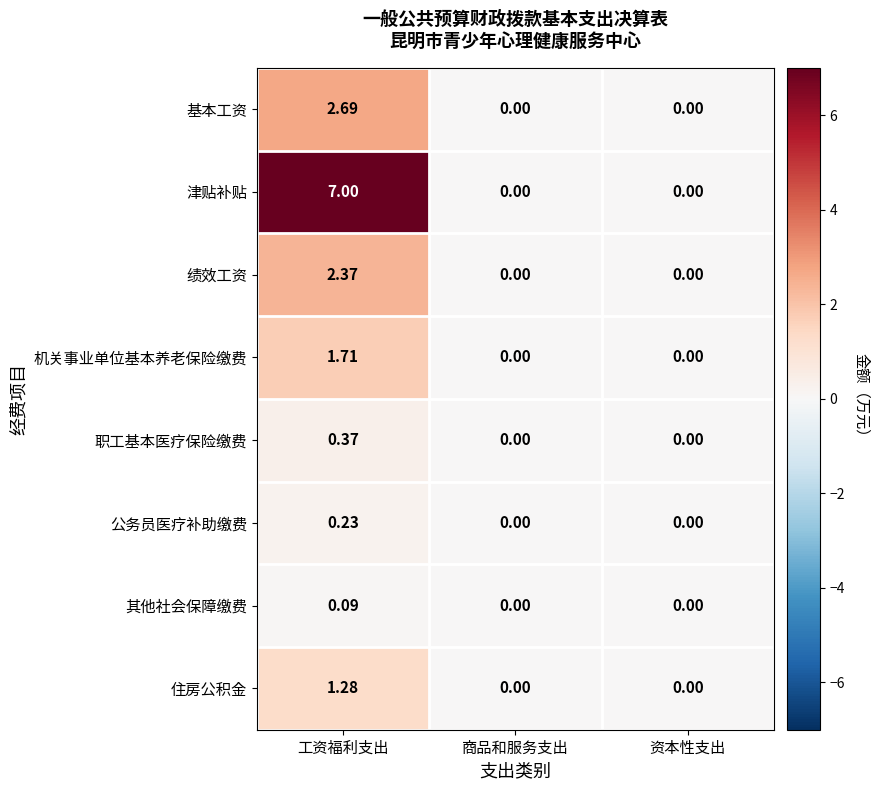

Which series has the largest total across all categories?

津贴补贴